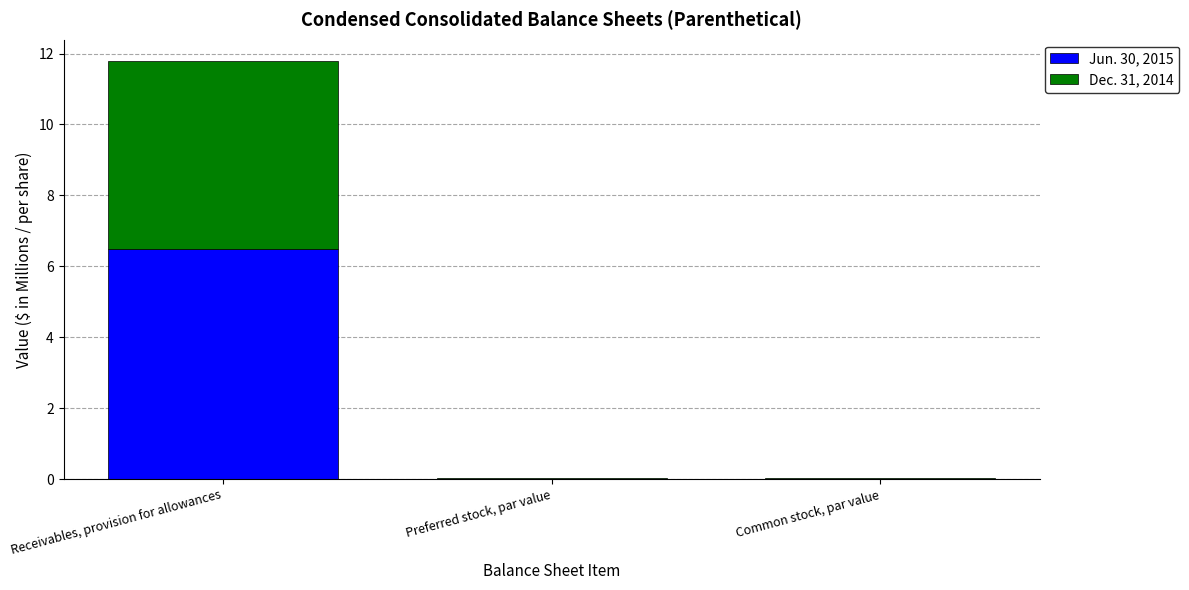

Is it true that Jun. 30, 2015 equals 0.0 at Preferred stock, par value?

True